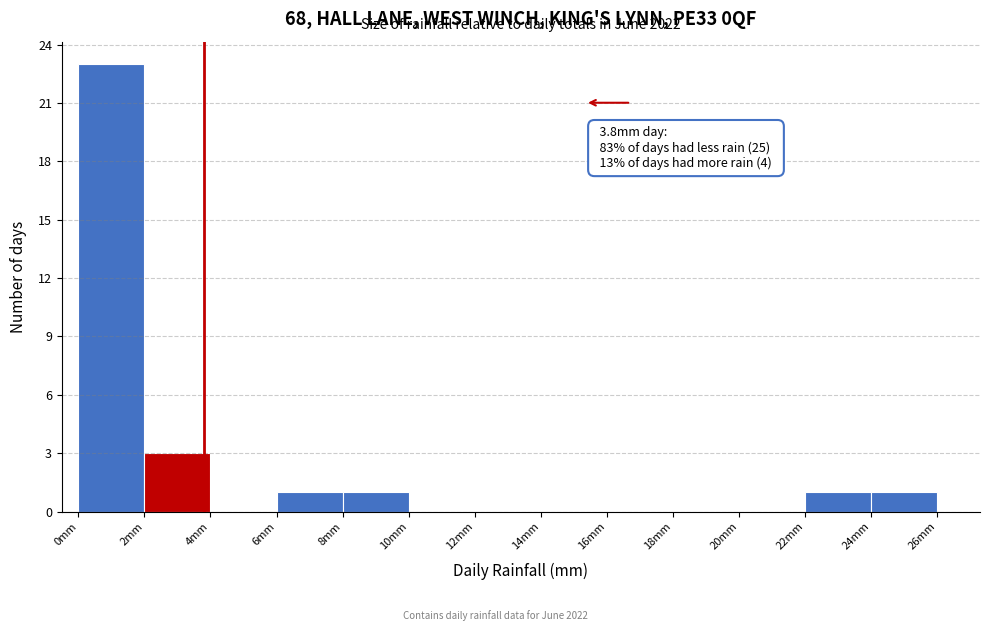

Over which range of the x-axis is the bar tallest?

0 to 2